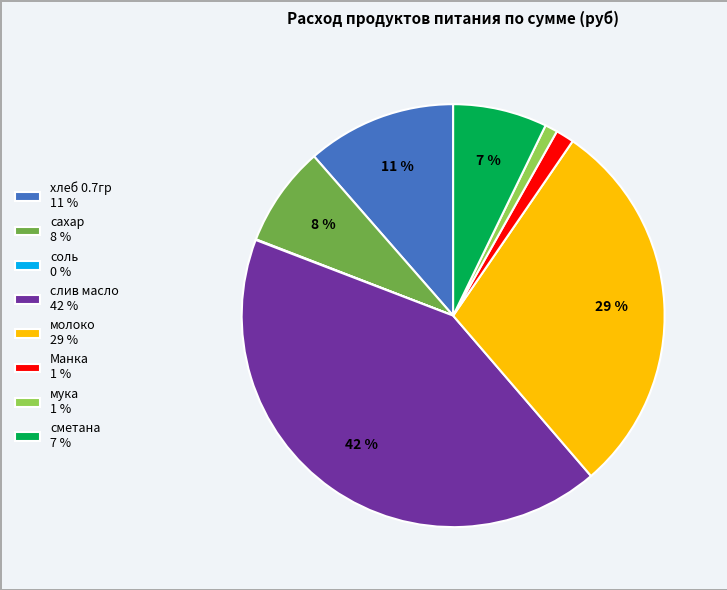

What percentage is the Манка slice, to the nearest percent?

1%